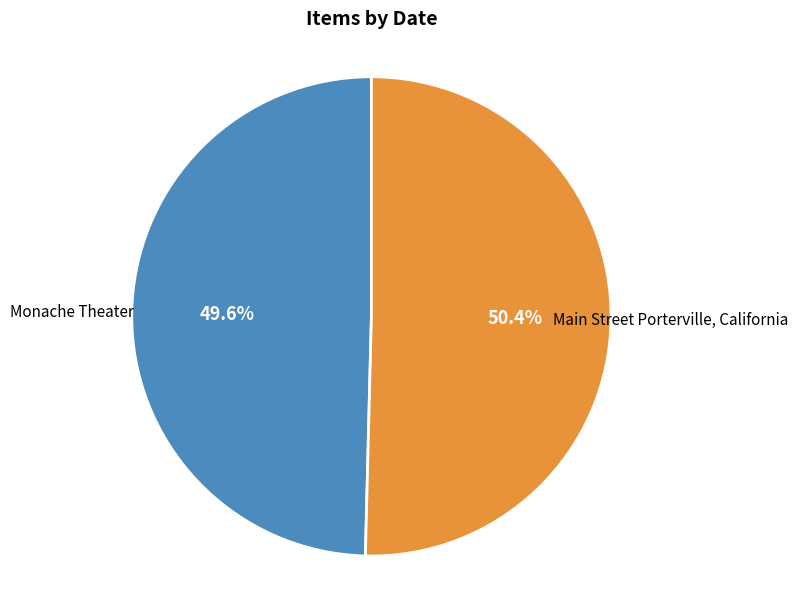

To the nearest percent, what is the average slice percentage?

50%